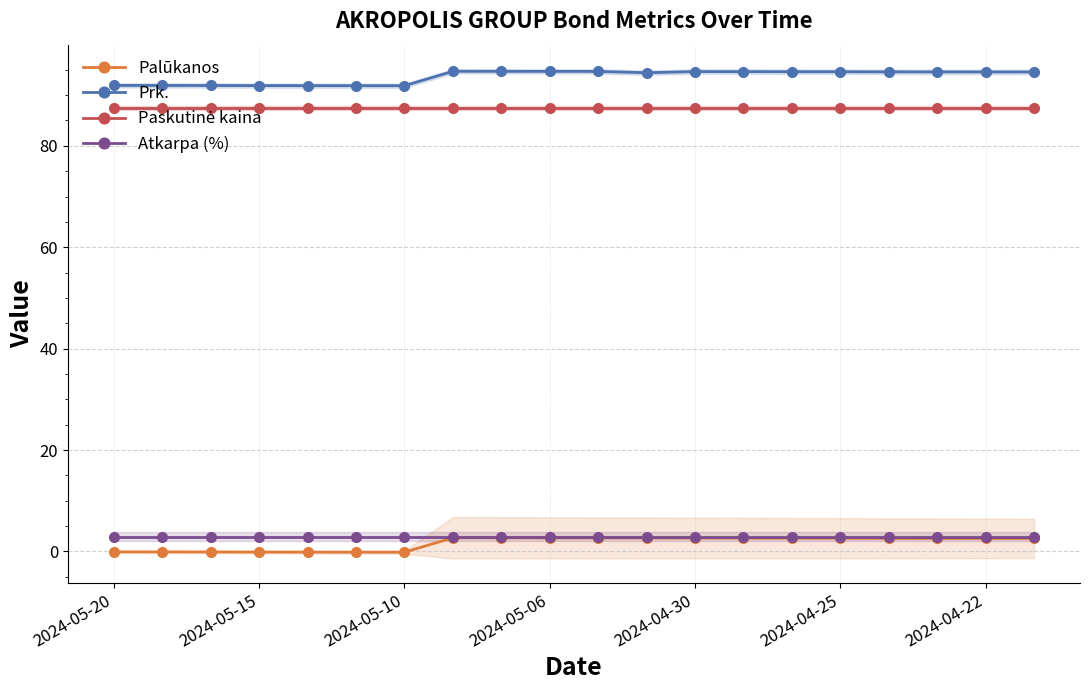

What is the average value of the Atkarpa (%) series?

2.9